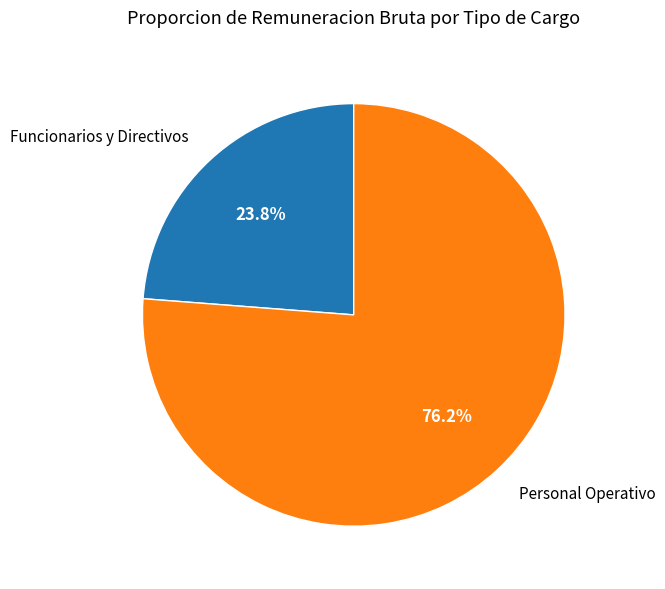

Count the number of slices in the pie.

2